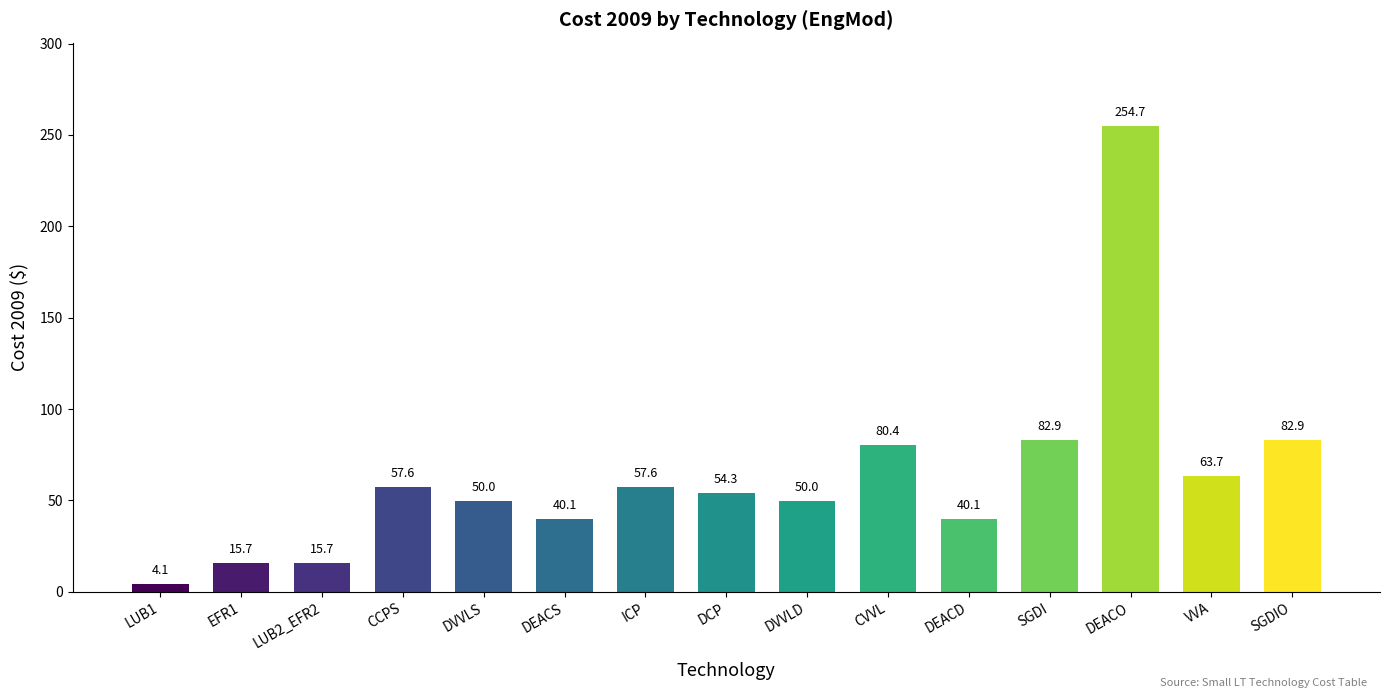

Reading left to right, extract all data points from this chart.

4.1	15.7	15.7	57.6	50.0	40.1	57.6	54.3	50.0	80.4	40.1	82.9	254.7	63.7	82.9